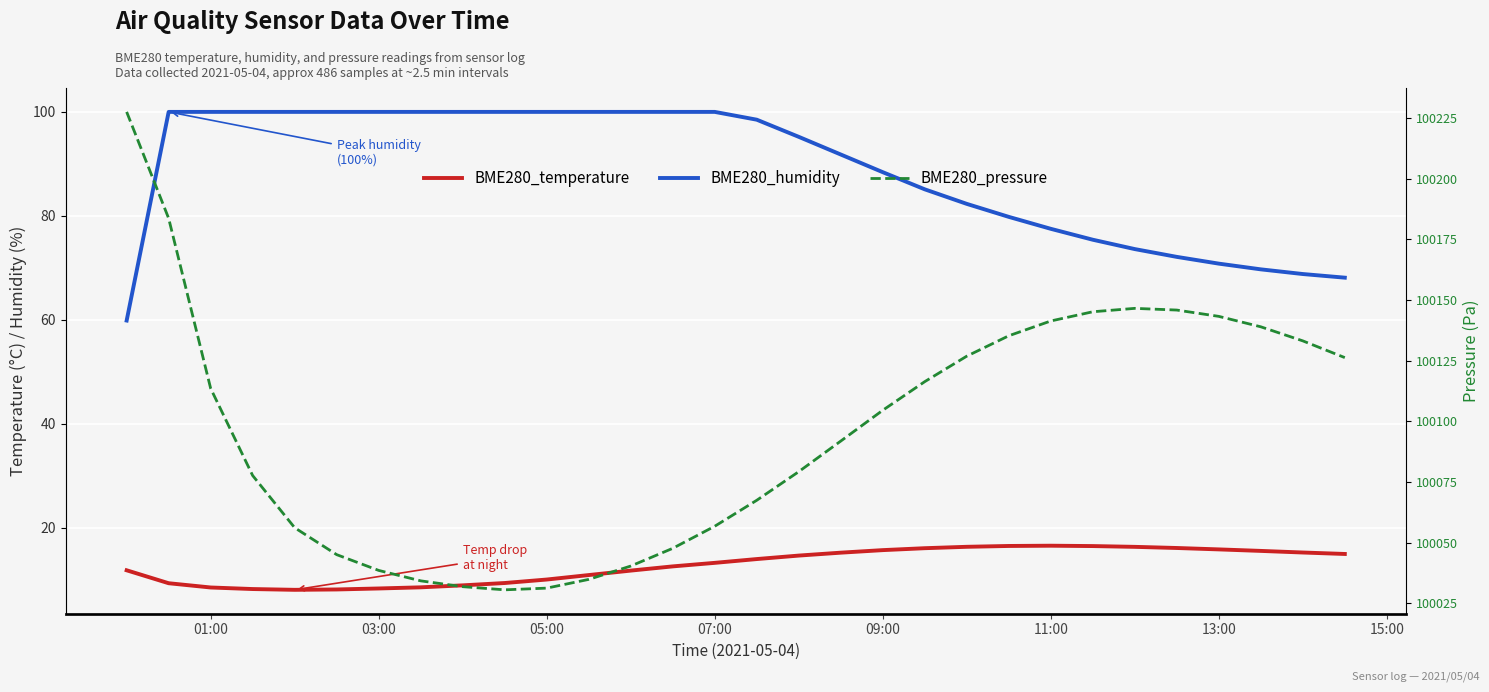

What is the spread (max minus min) of values at 13:00?

100127.4